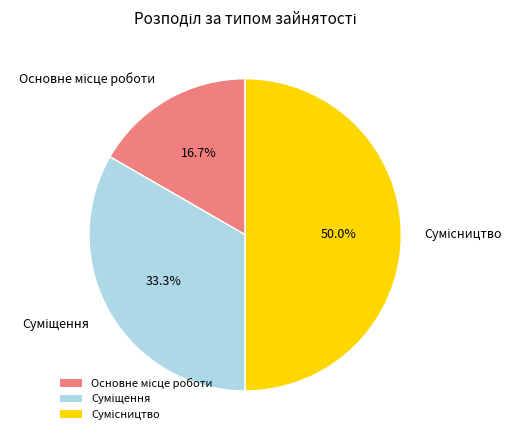

How many slices are in this pie chart?

3